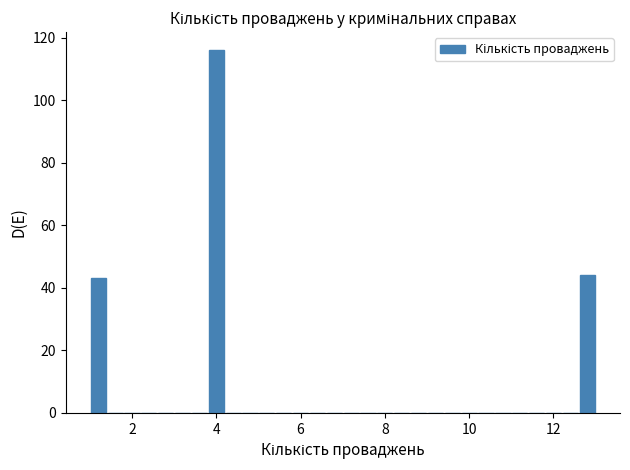

Around what value on the x-axis is the tallest bar? Give the approximate position of its centre, as read against the axis.

4.0